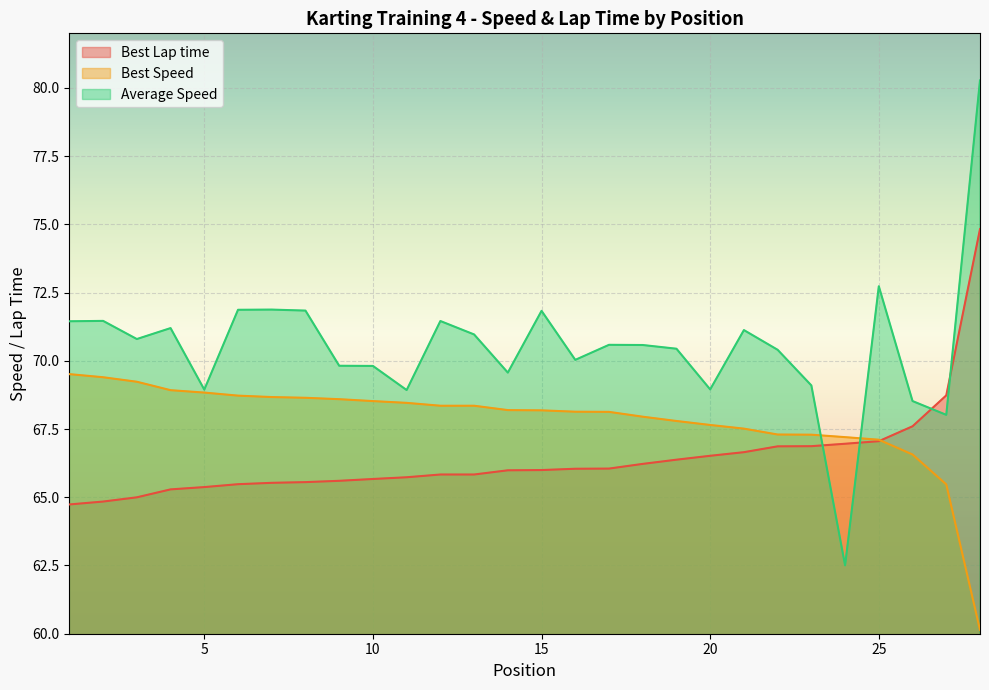

What is the maximum value for Best Lap time?

74.8